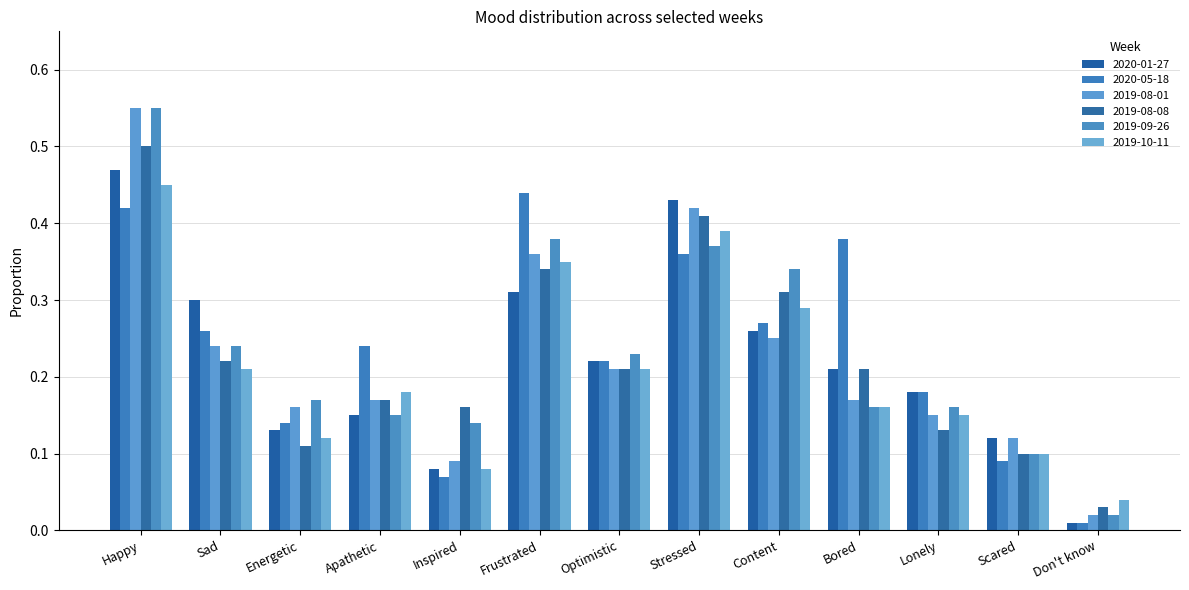

How many bars are there in each group?

6